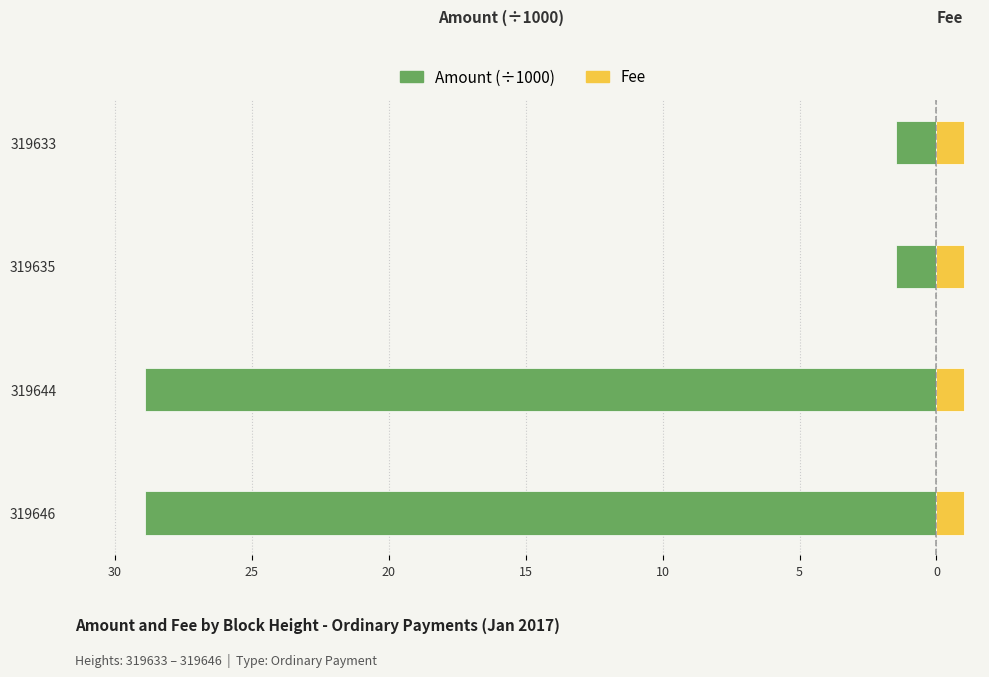

What is the value of the Fee bar at the 1st from the left?

0.3